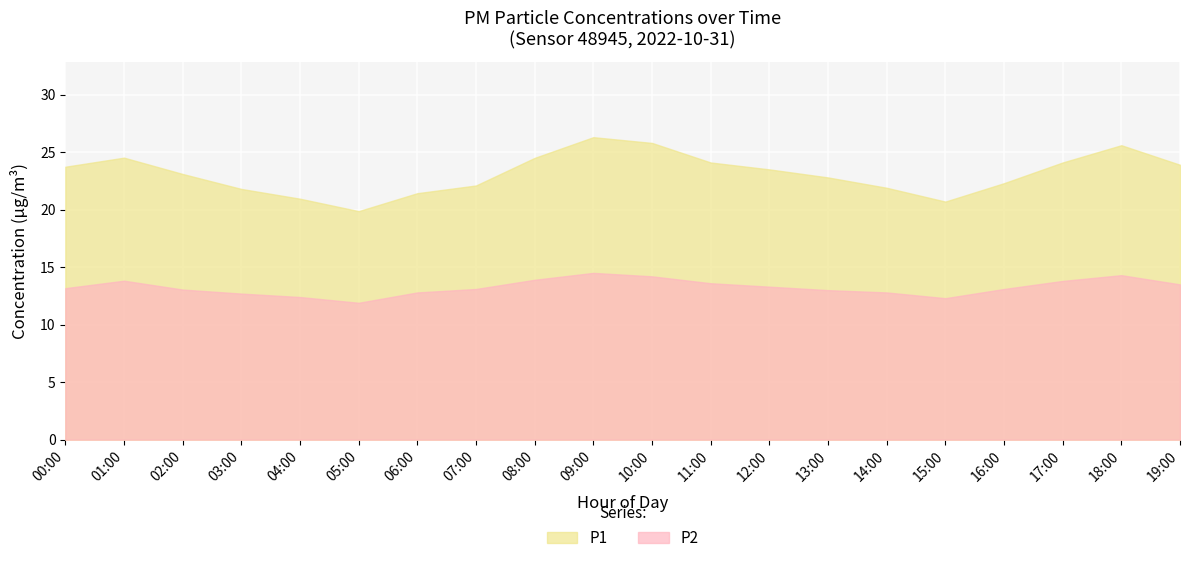

True or false: P1 and P2 intersect in this chart.

False